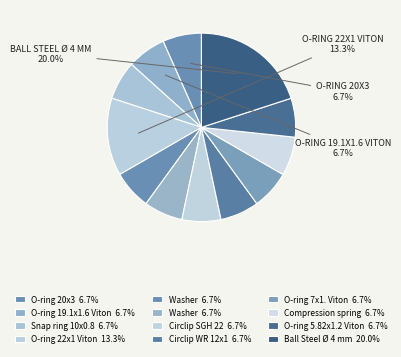

Count the number of slices in the pie.

12